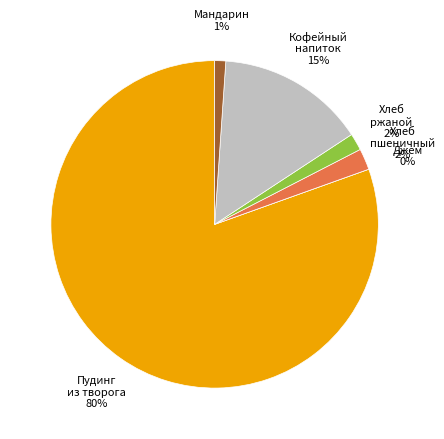

Does Джем (порциями) account for over 50% of the chart?

No